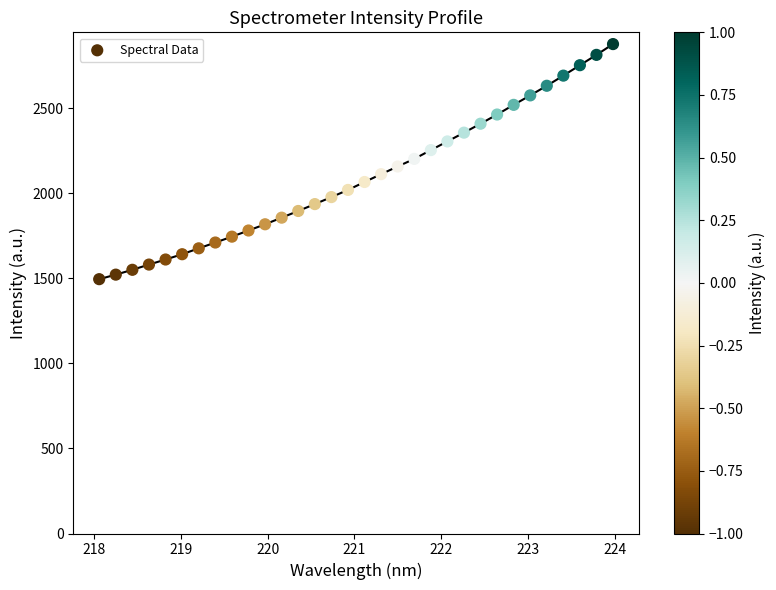

What is the range of X values (max minus min)?

5.9